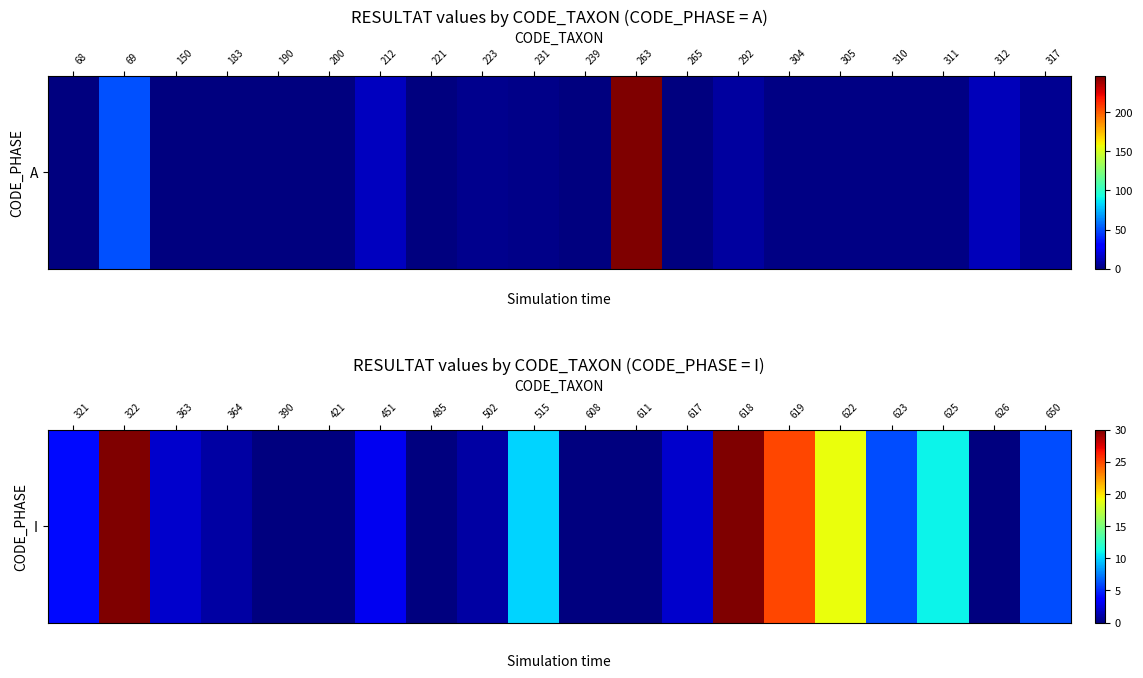

Which has a higher value, 502 or 321?

321